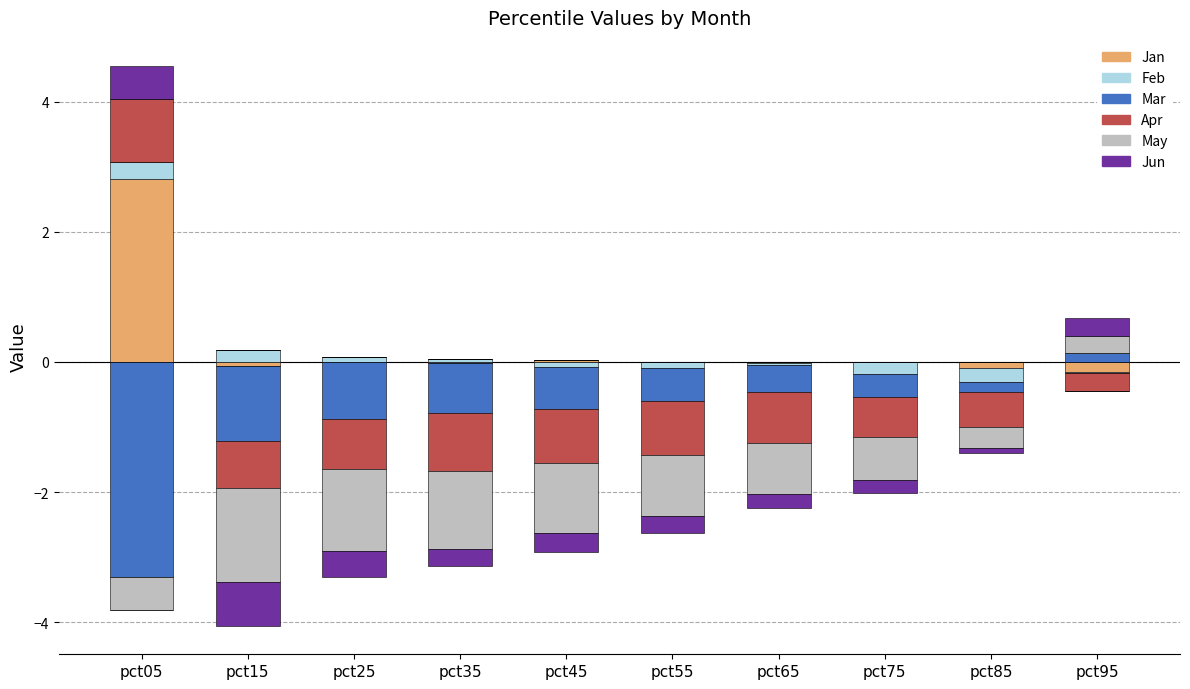

How many bars are there in each group?

6